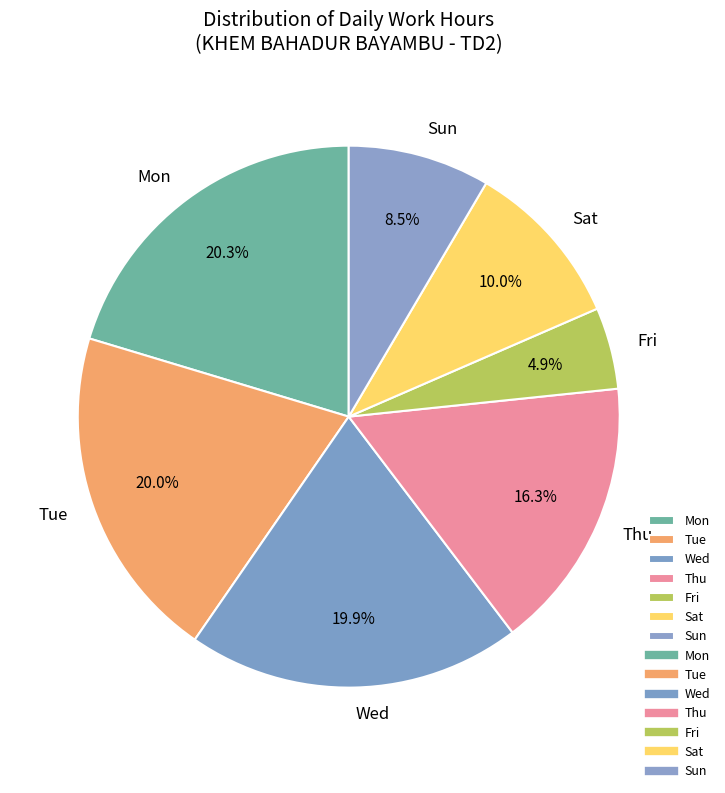

Between Fri and Tue, which is larger?

Tue